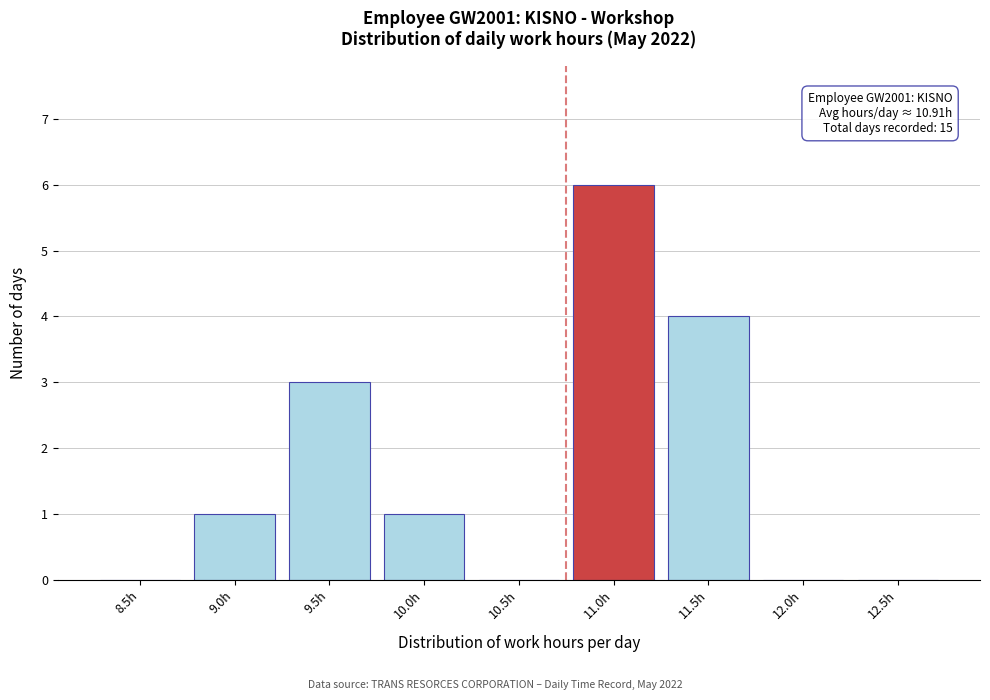

Reading left to right, list all the values displayed in this chart.

8.5h=0	9.0h=1	9.5h=3	10.0h=1	10.5h=0	11.0h=6	11.5h=4	12.0h=0	12.5h=0